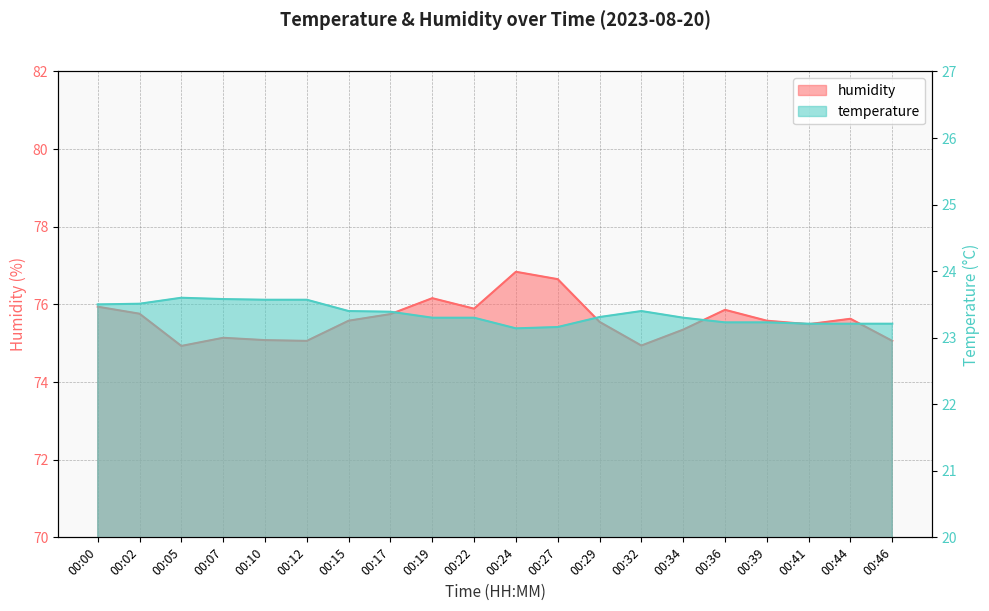

What are all the series names shown in the legend?

humidity, temperature